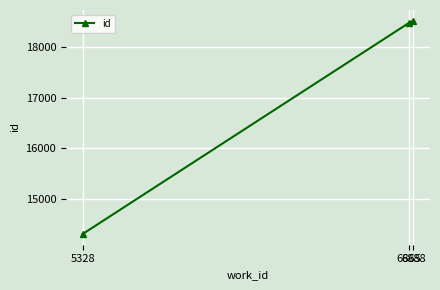

List the labels in order of value, largest first.

6888, 6865, 5328